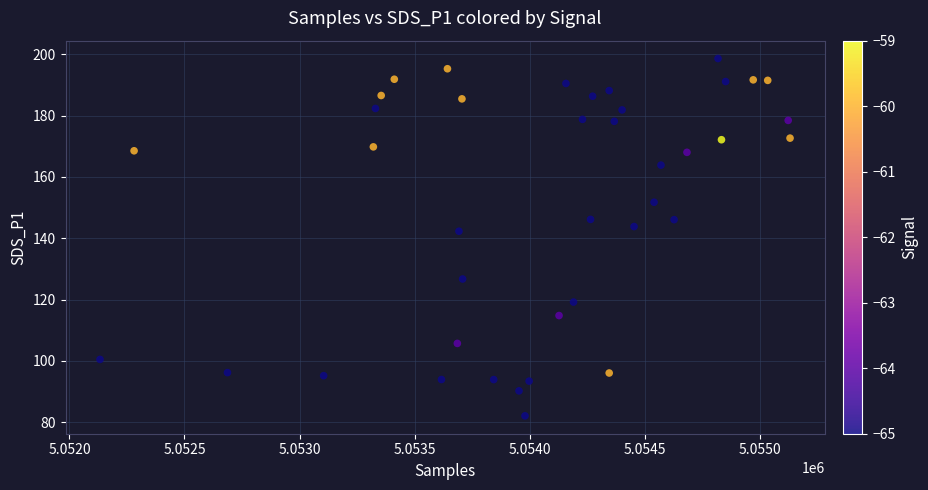

What Y value in the scatter plot is closest to 140?

142.3